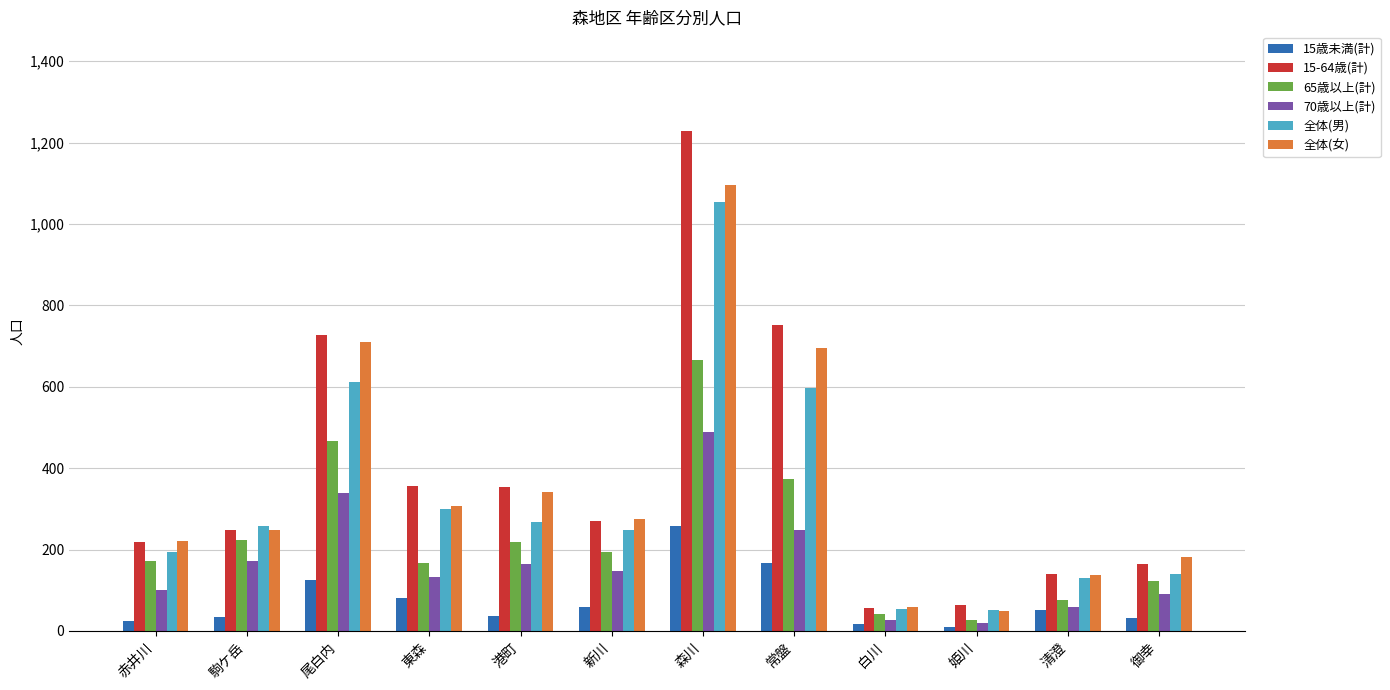

The 65歳以上(計) series shows 195 at 新川. True or false?

True